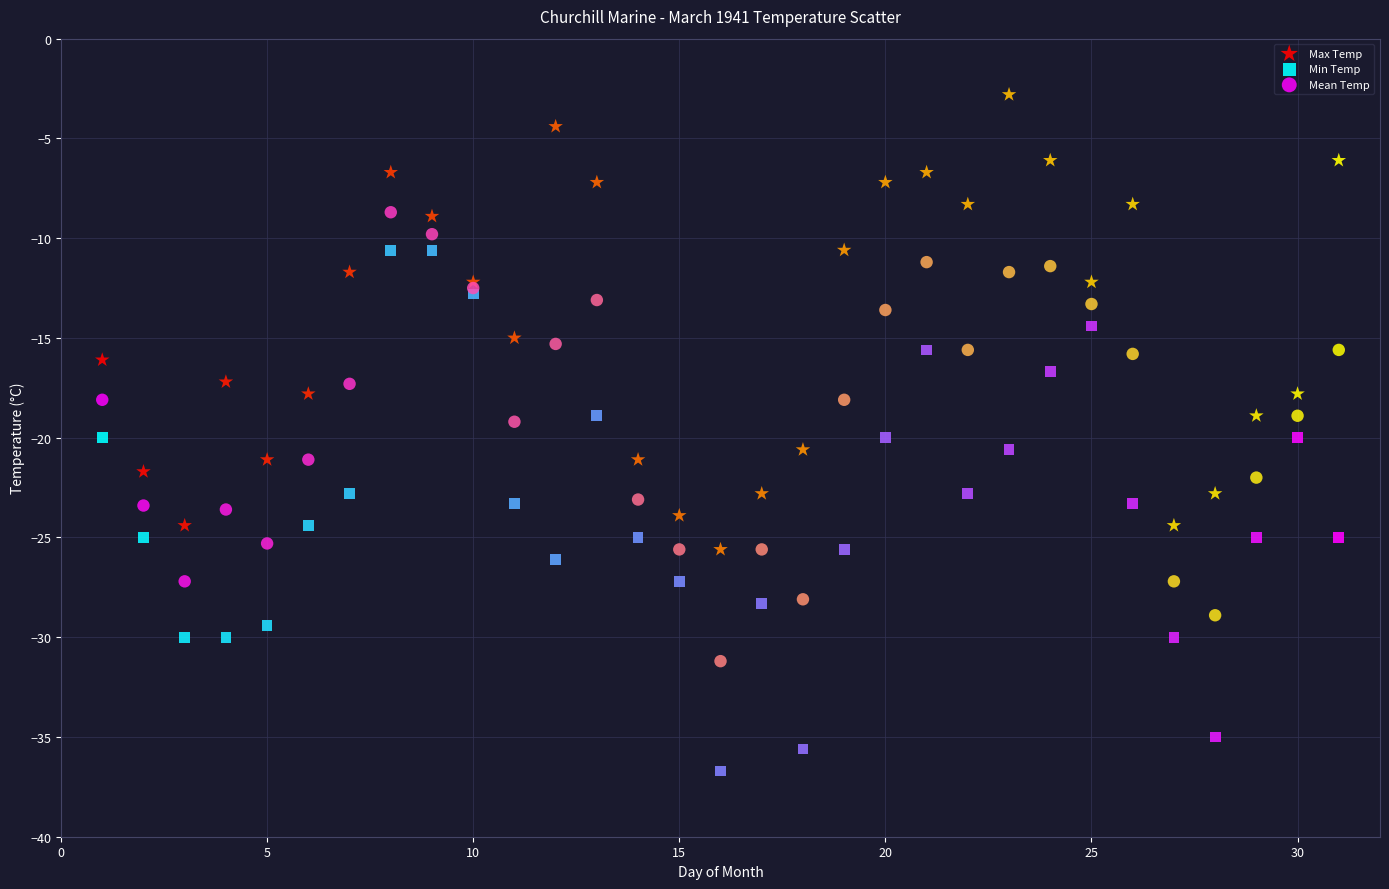

Which series has the widest spread of Y values?

Min Temp